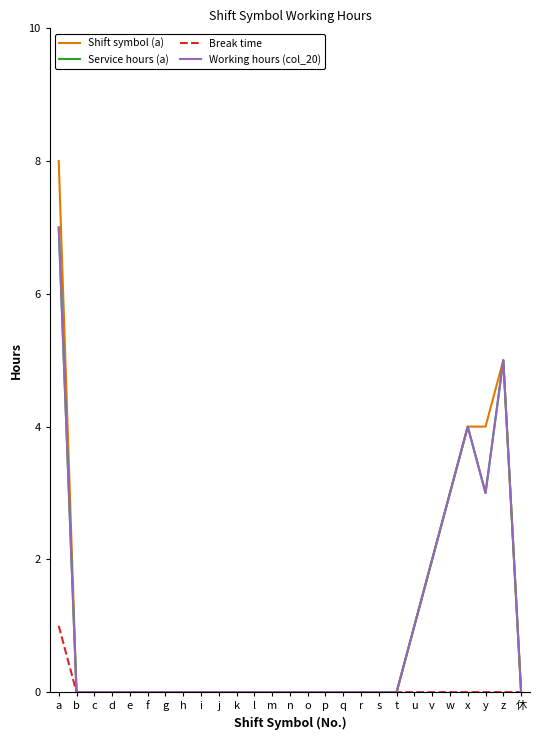

Is it true that Break time equals 0 at h?

True